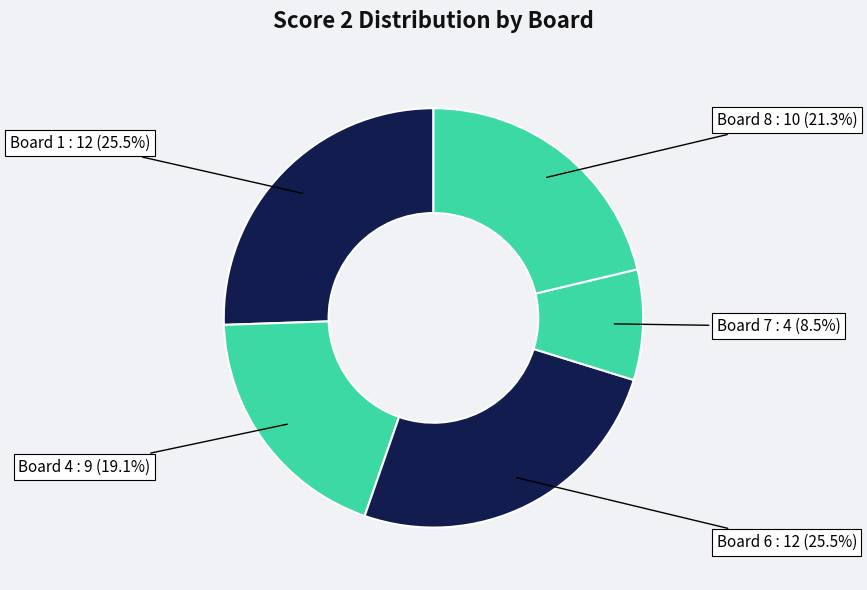

Count the number of slices in the pie.

5